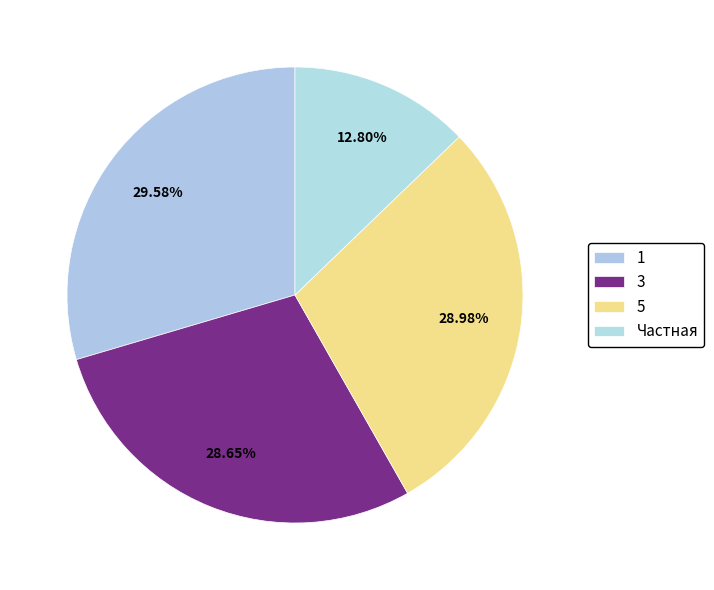

To the nearest percent, what is the difference between the largest and smallest slice percentages?

17%